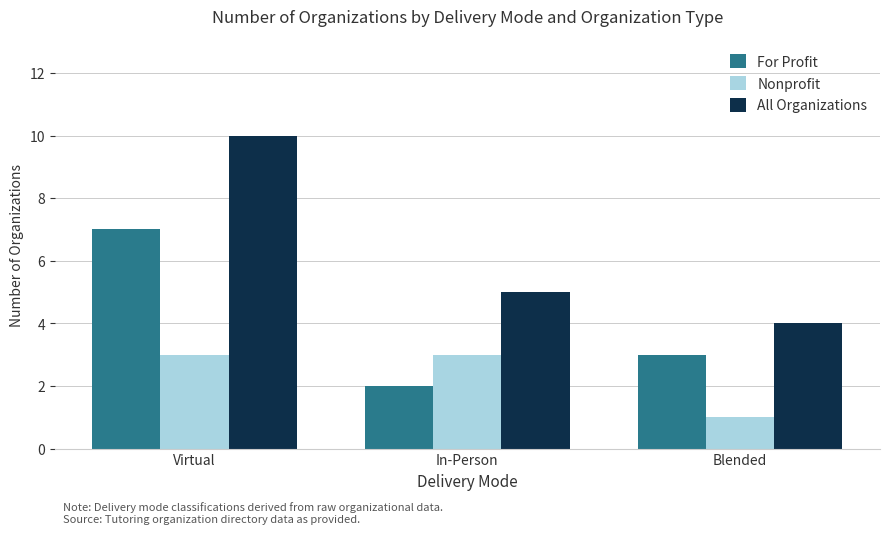

Rank the series by their average value, from highest to lowest.

All Organizations, For Profit, Nonprofit